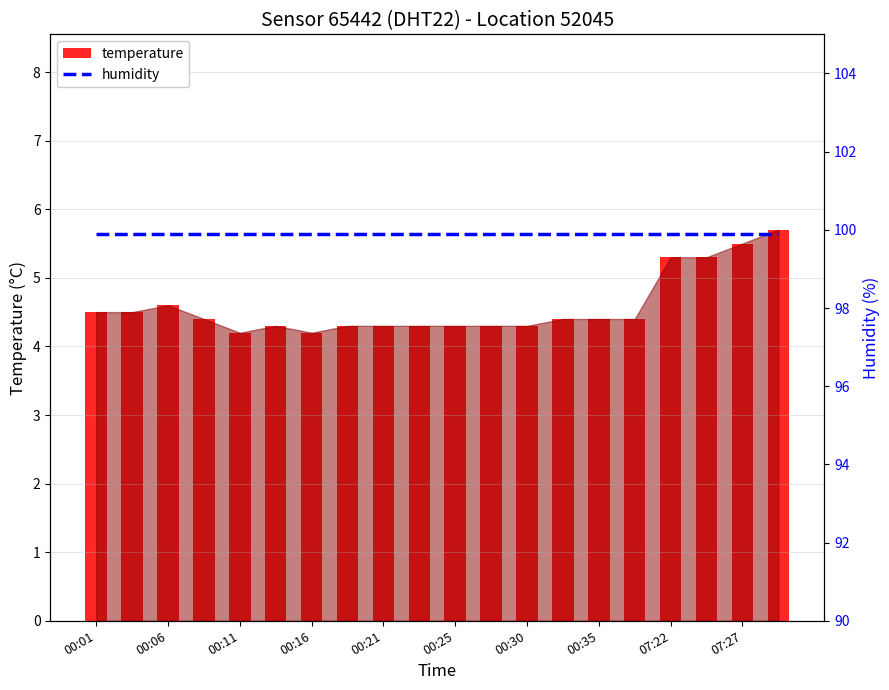

What are all the series names shown in the legend?

temperature, humidity